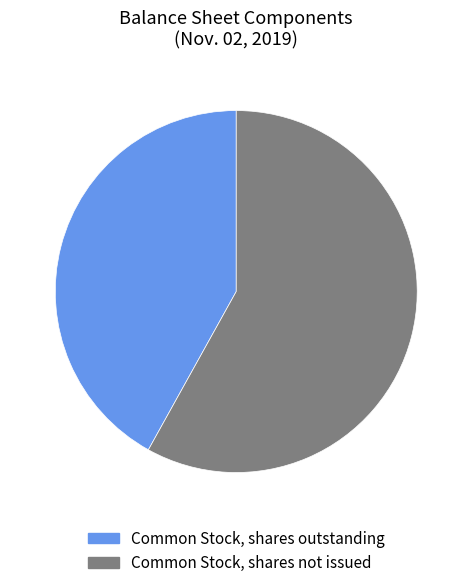

Does any single category account for the majority?

Yes